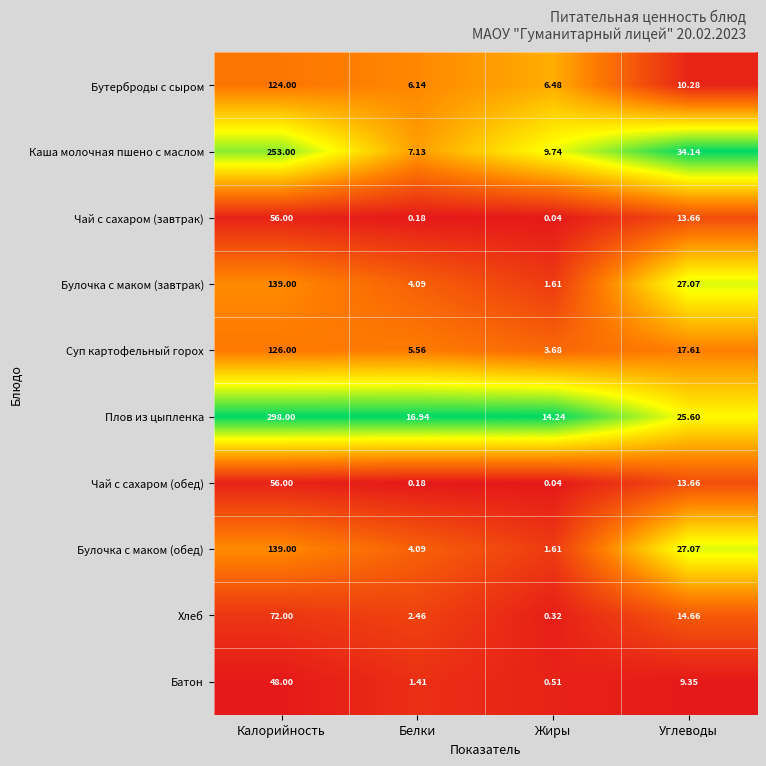

What is the total value across all series at Белки?

48.2